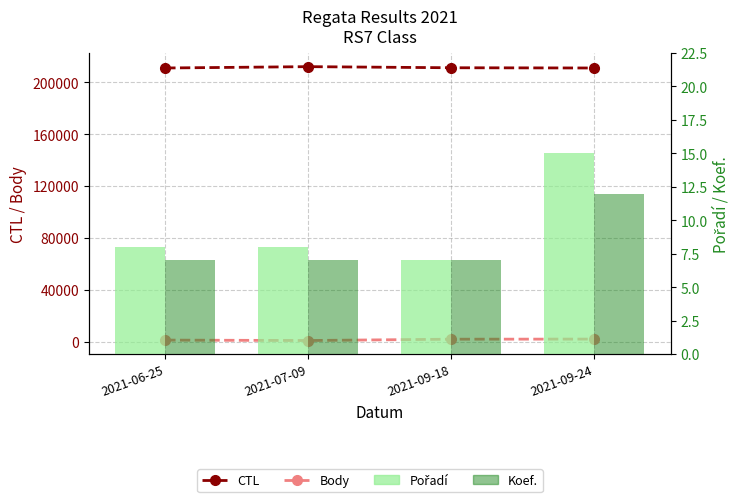

What is the maximum value shown in the chart?

212161